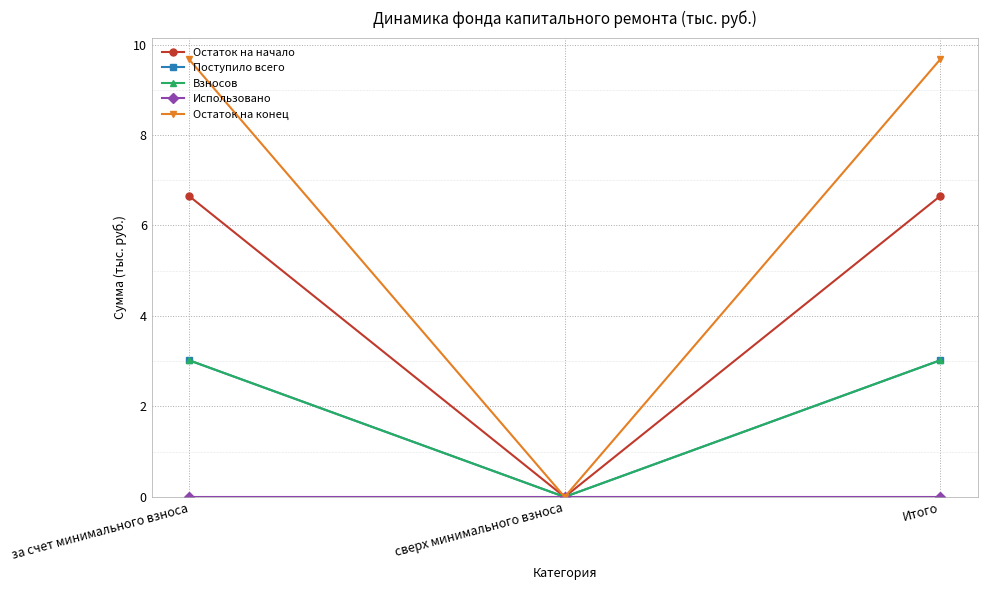

Which has a higher value, за счет минимального взноса or Итого?

за счет минимального взноса